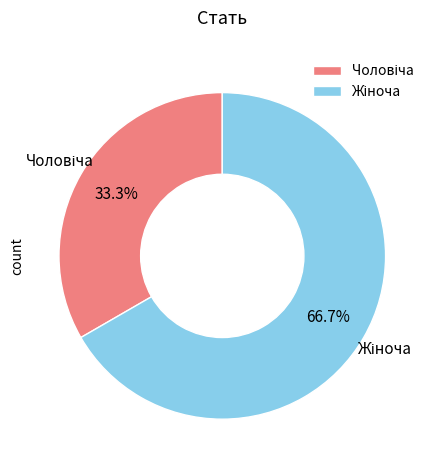

Does any single category account for the majority?

Yes